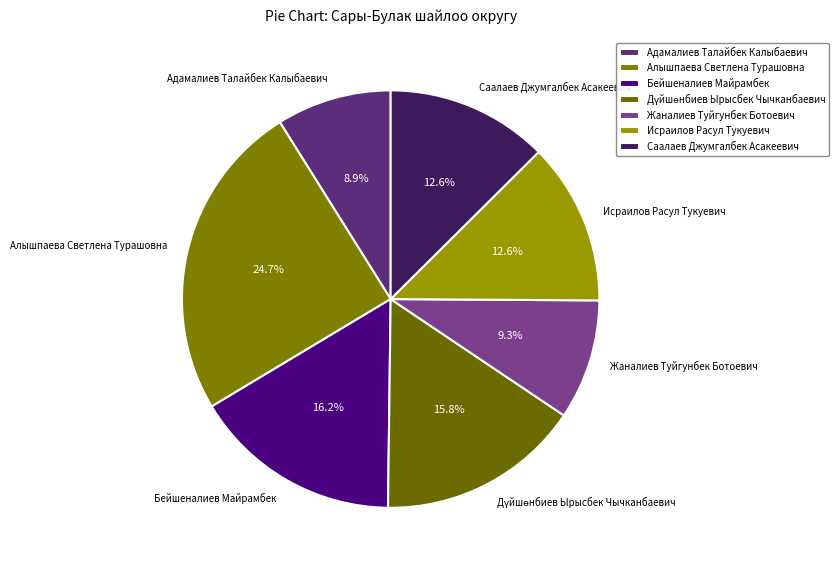

To the nearest percent, what percentage of the pie is Исраилов Расул Тукуевич?

13%